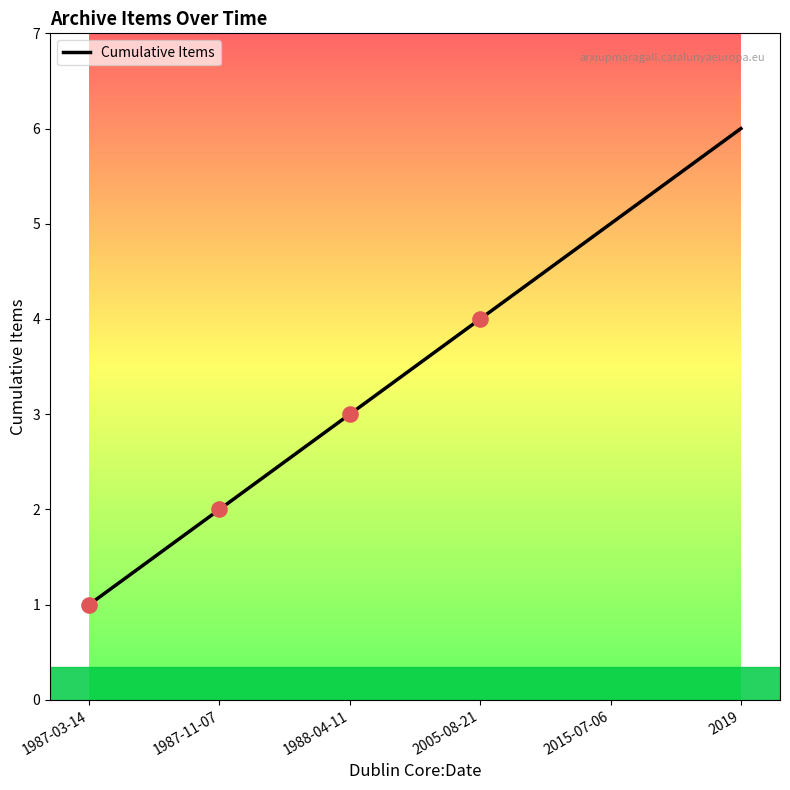

Which has a higher value, 2019 or 2005-08-21?

2019